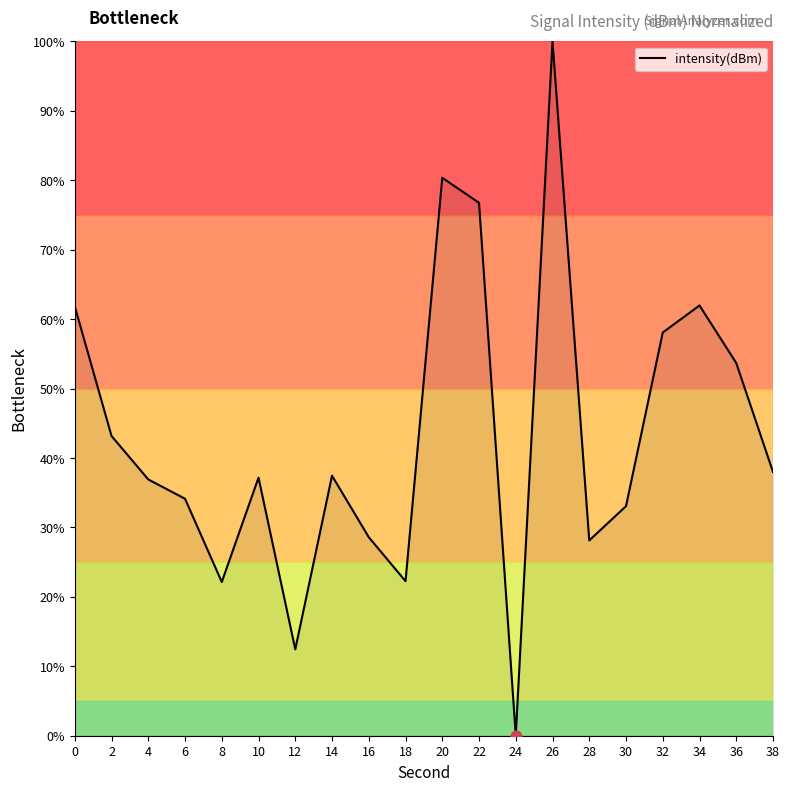

What is the ratio of the value at 18 to the value at 10?

0.6